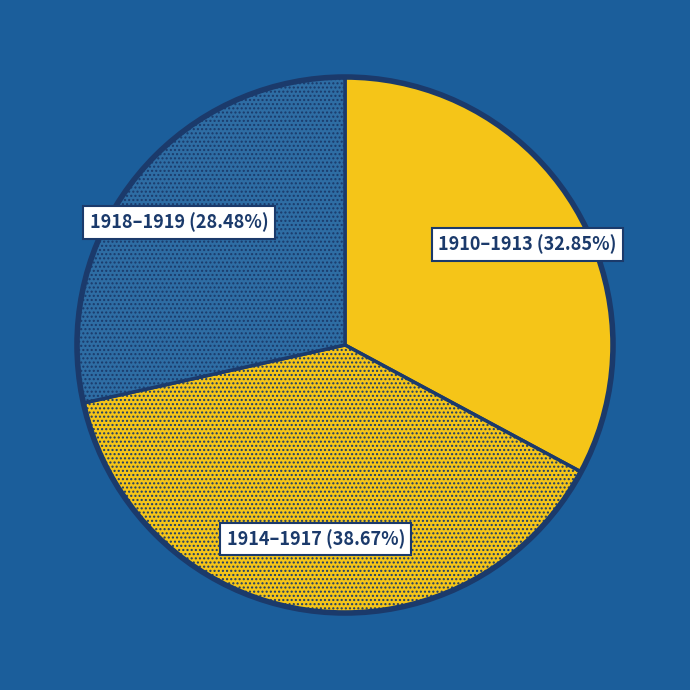

Combined, do 1914–1917 and 1910–1913 account for over 50%?

Yes